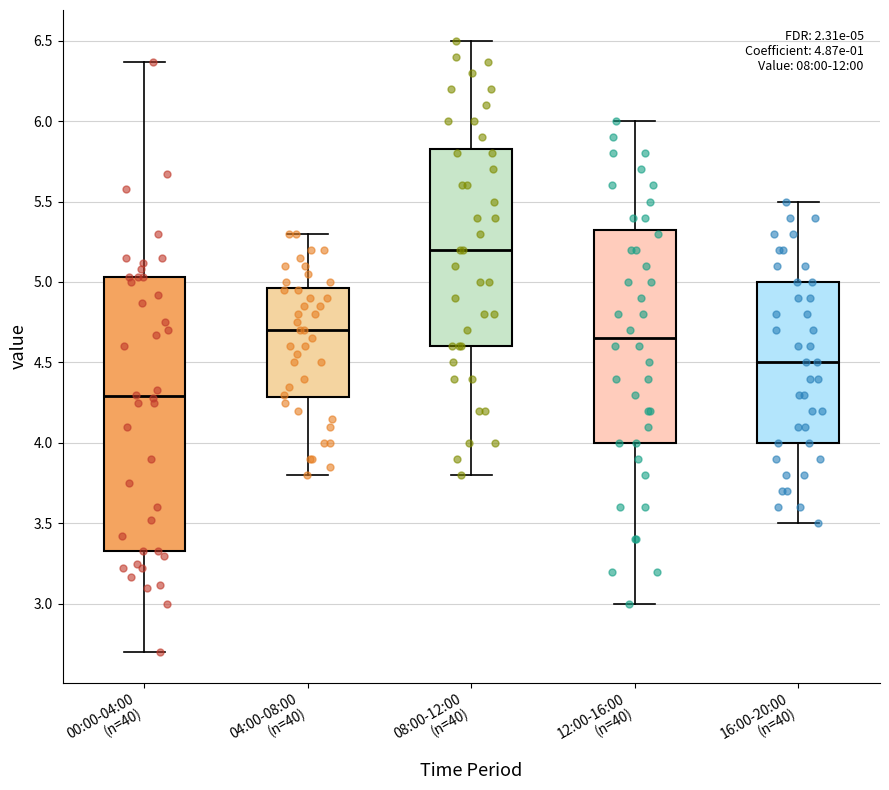

Which box has the highest median line?

08:00-12:00 (n=40)